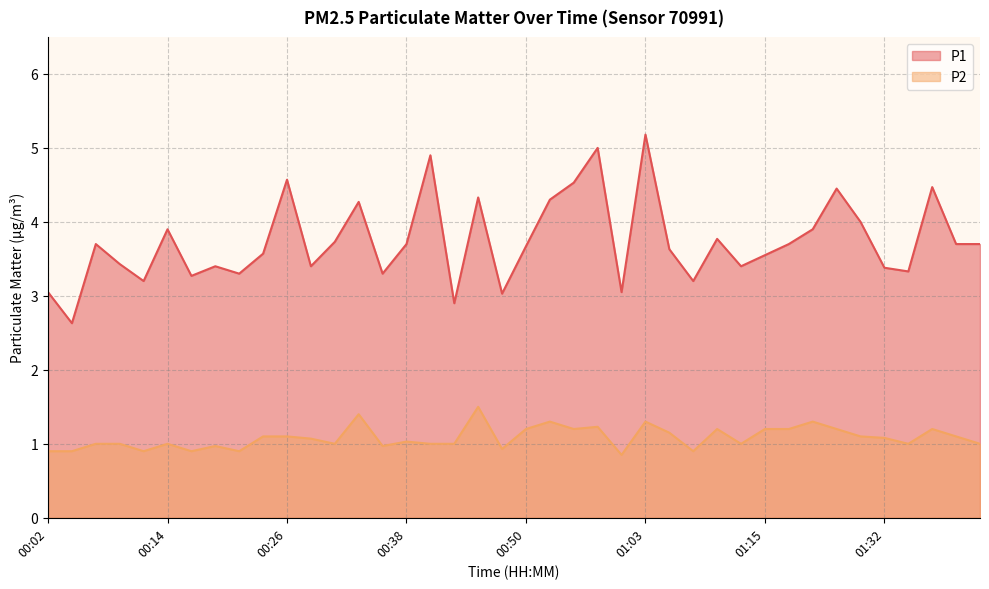

What is the difference between the maximum and minimum values in the P1 series?

2.5